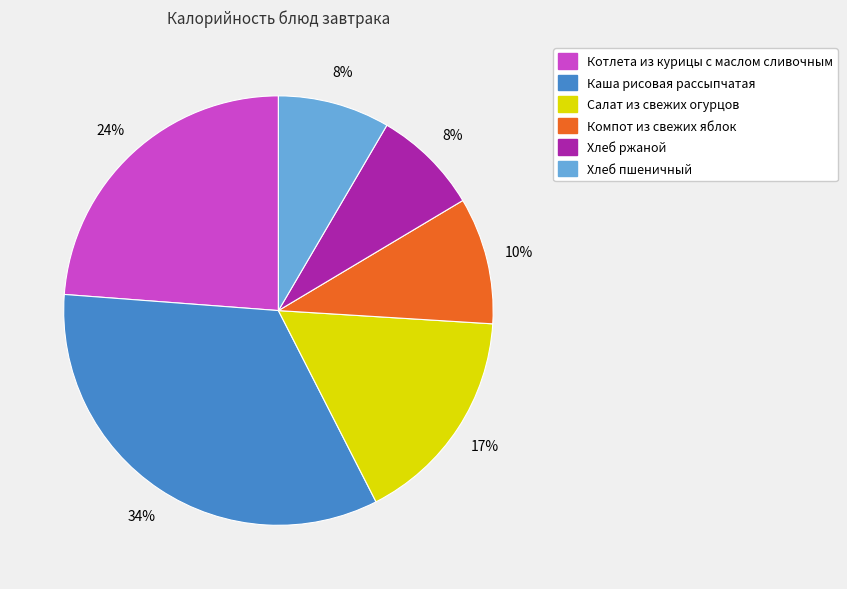

True or false: Хлеб ржаной accounts for 1% of the total.

False